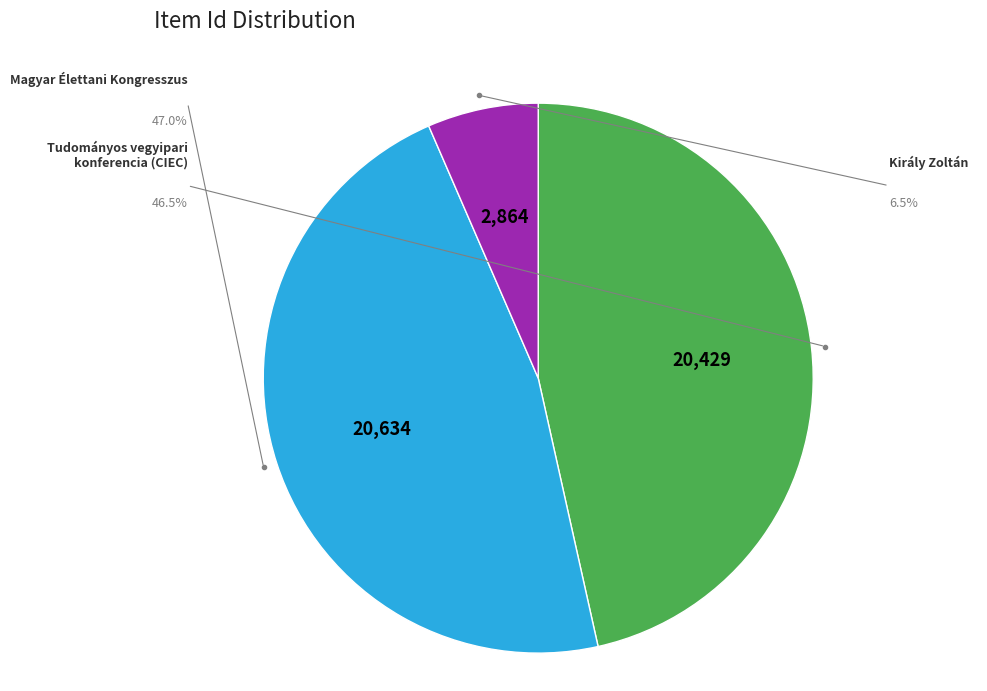

How many slices are in this pie chart?

3